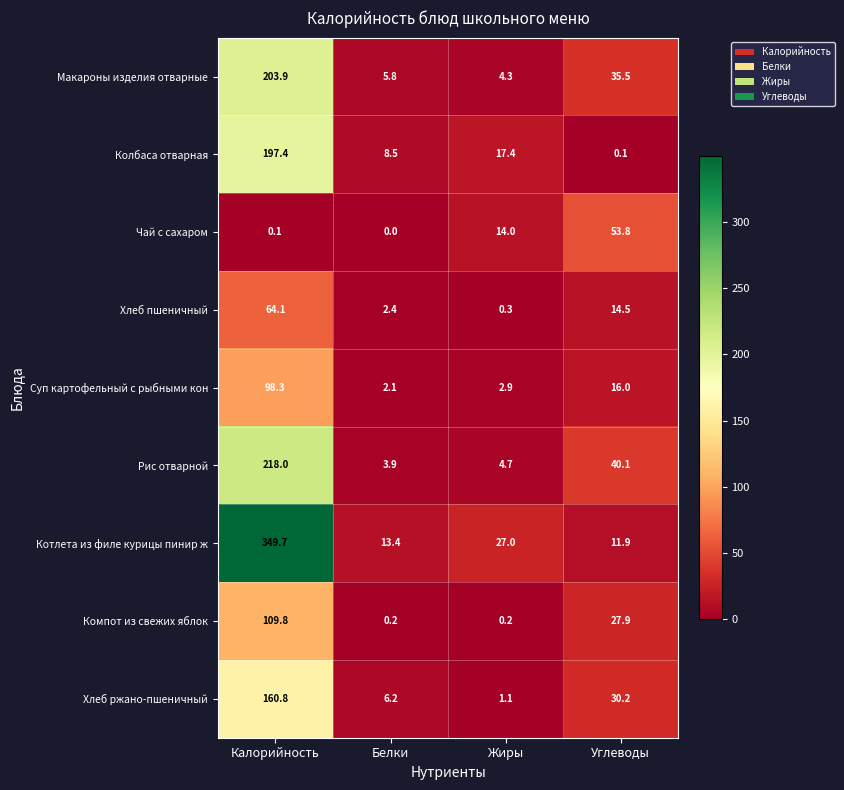

At Углеводы, list the series in order from largest to smallest.

Чай с сахаром, Рис отварной, Макароны изделия отварные, Хлеб ржано-пшеничный, Компот из свежих яблок, Суп картофельный с рыбными кон, Хлеб пшеничный, Котлета из филе курицы пинир ж, Колбаса отварная